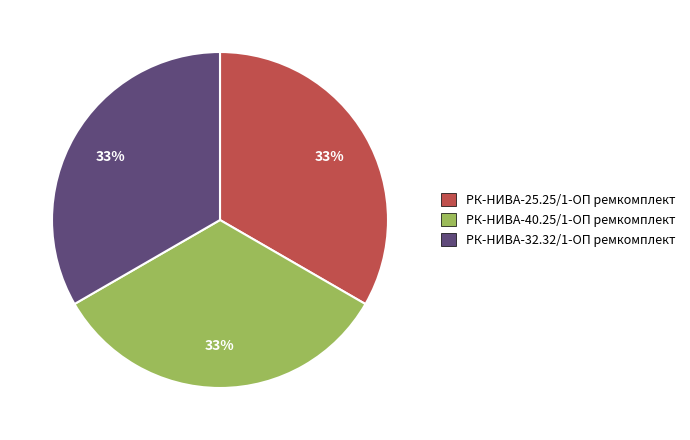

To the nearest percent, what is the average slice percentage?

33%